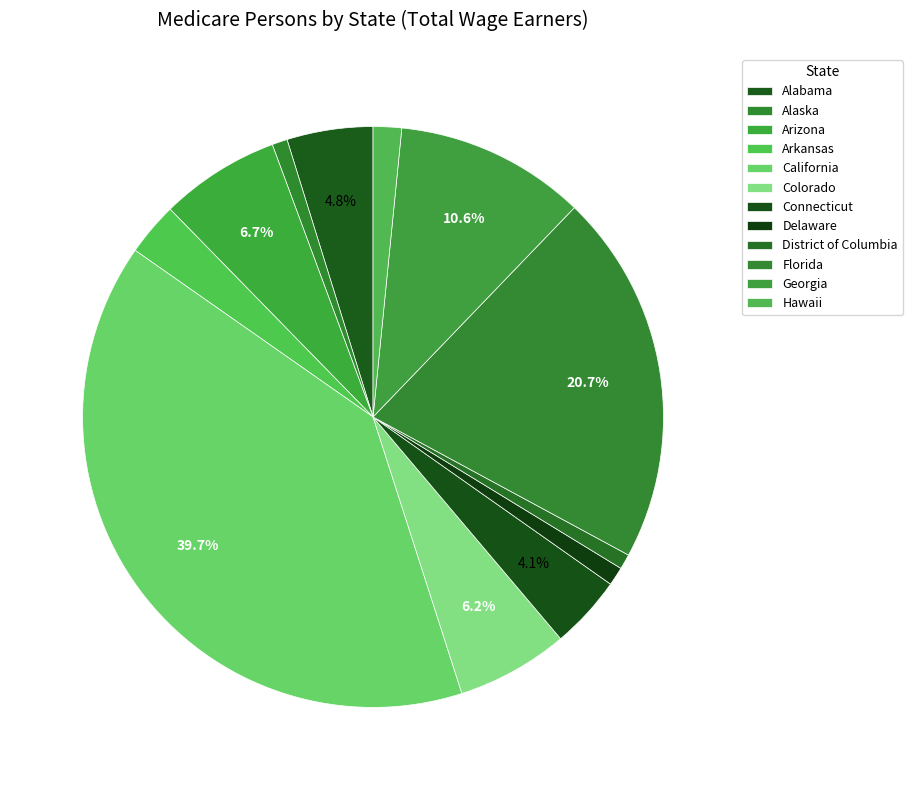

What is the ratio of the value at California to the value at Florida?

1.9